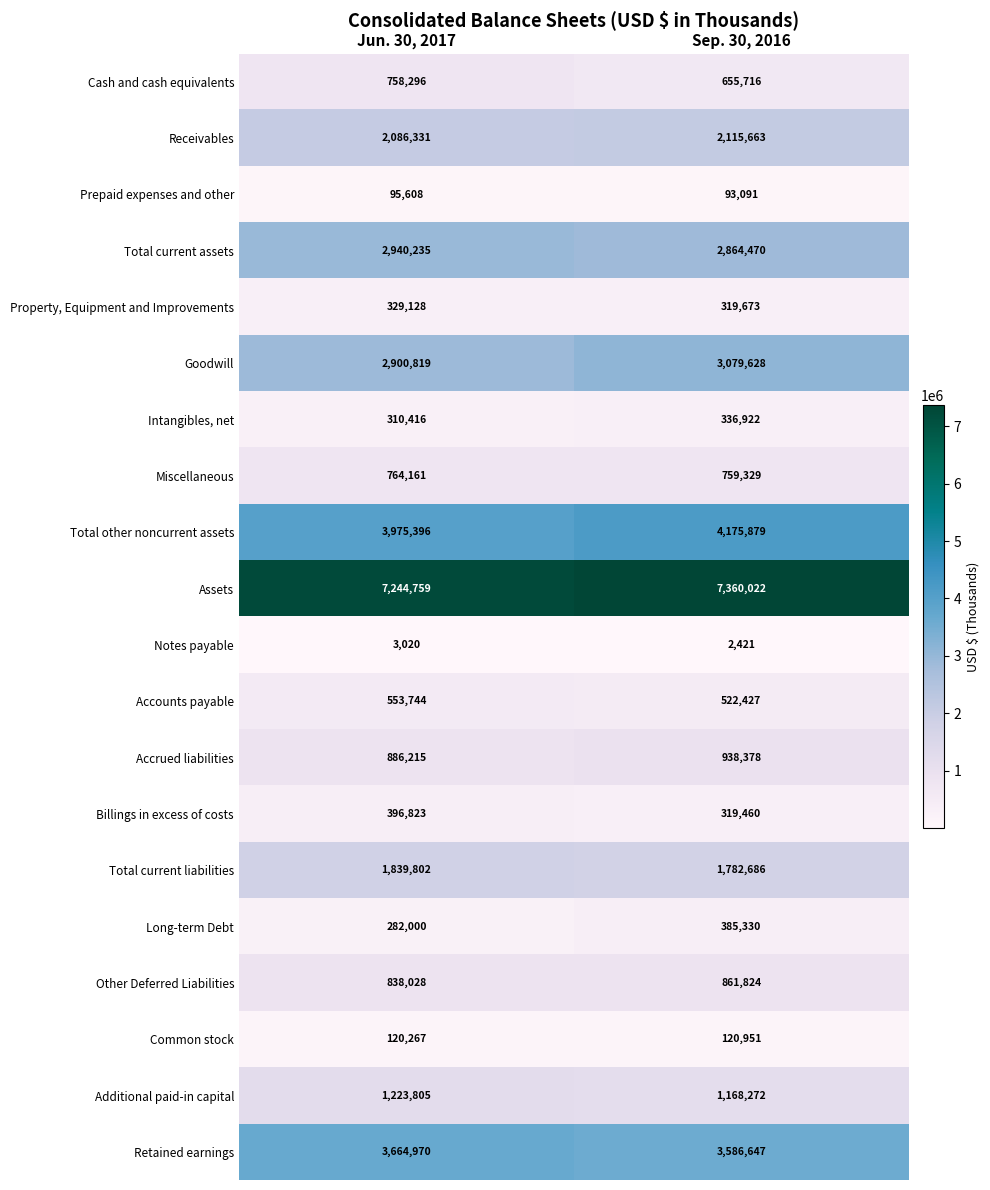

Is the value of Billings in excess of costs at Jun. 30, 2017 greater than the value of Accounts payable at Sep. 30, 2016?

No